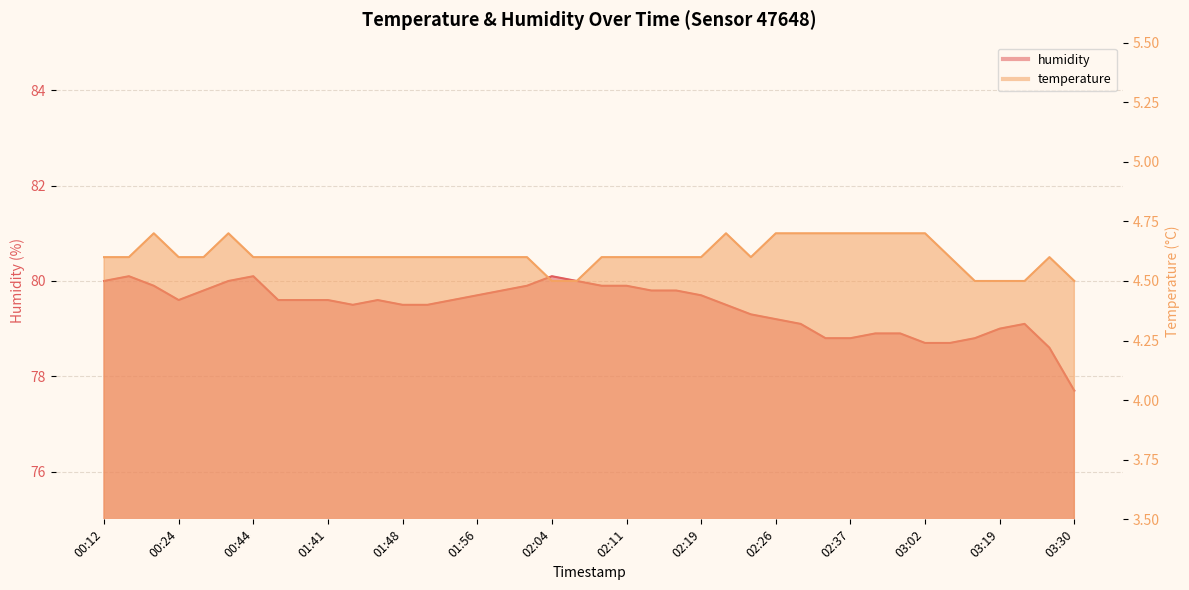

What is the lowest value of the humidity series?

77.7